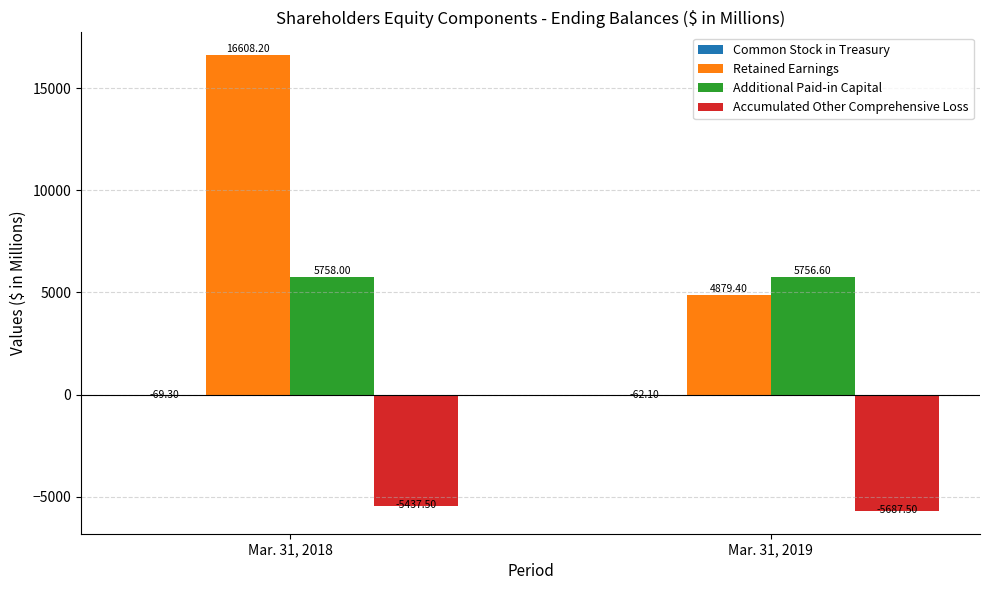

Between Mar. 31, 2018 and Mar. 31, 2019, which series saw the biggest shift?

Retained Earnings